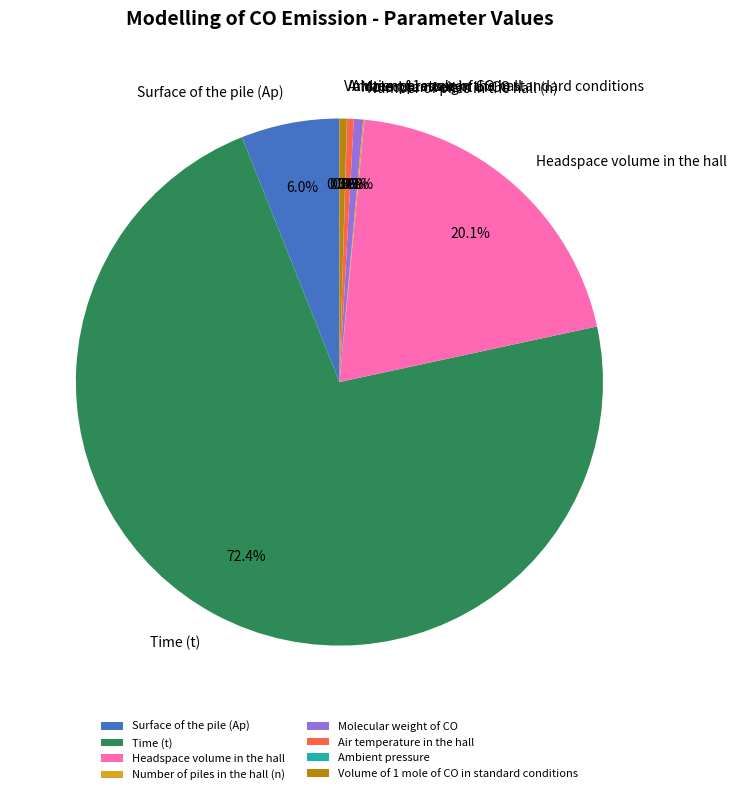

True or false: Surface of the pile (Ap) accounts for 12% of the total.

False